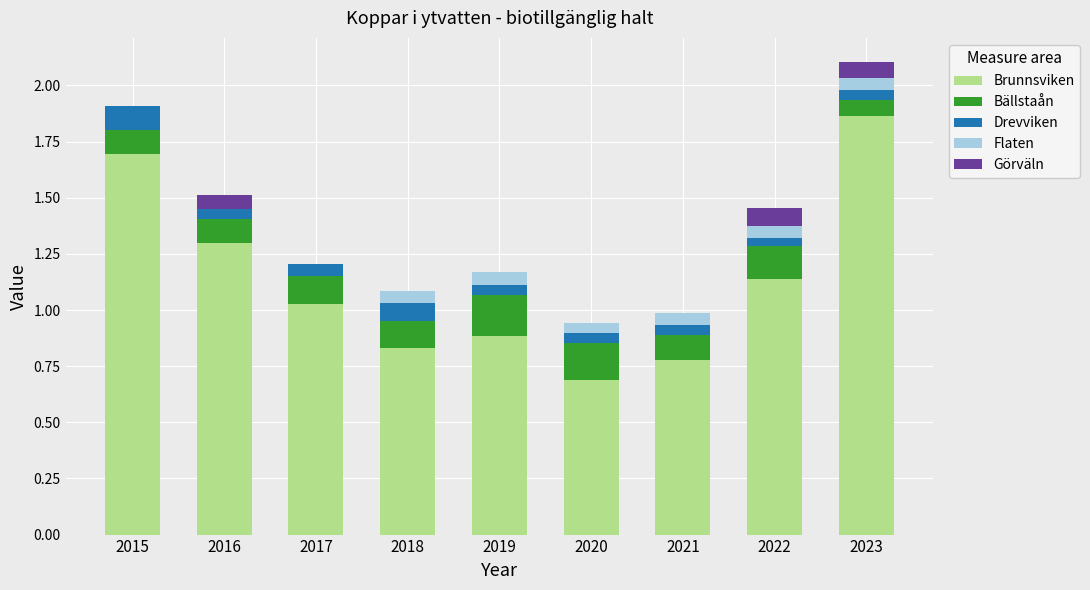

How many categories are shown in the chart?

9